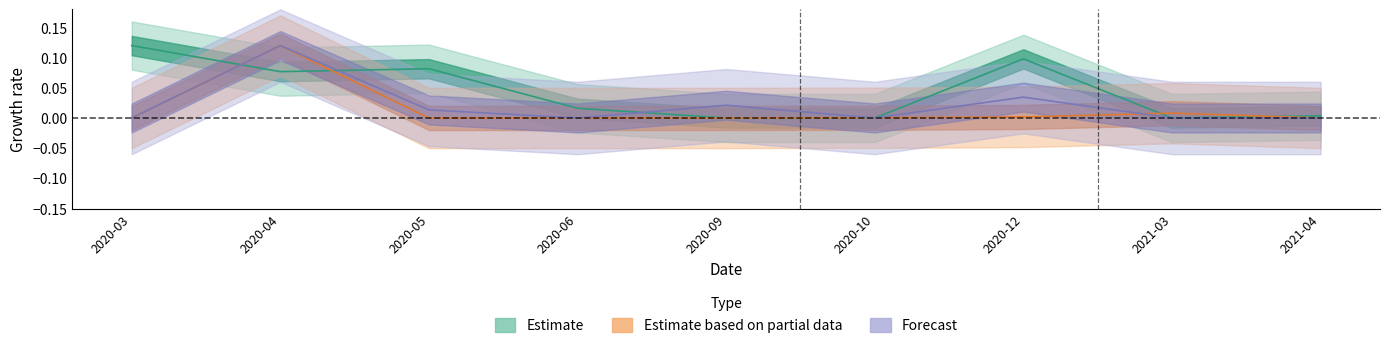

After their last crossing, which series has the higher values: Estimate based on partial data or Forecast?

Estimate based on partial data